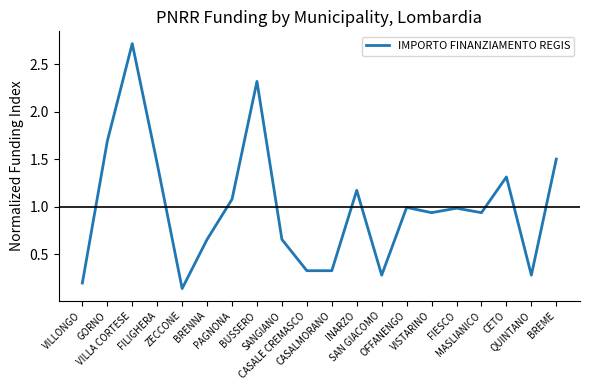

What is the greatest value displayed?

2.7